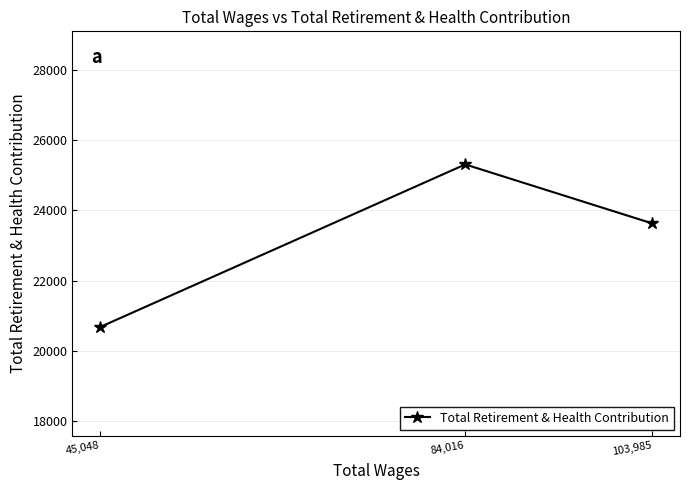

Approximately how many times larger is the value at 103,985 compared to 45,048?

1.1